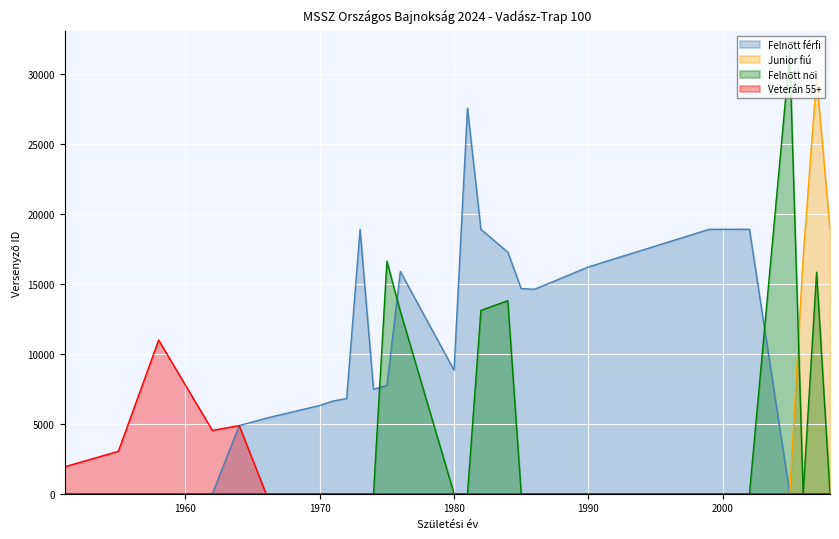

Rank the series by their average value, from highest to lowest.

Felnőtt férfi, Felnőtt női, Junior fiú, Veterán 55+